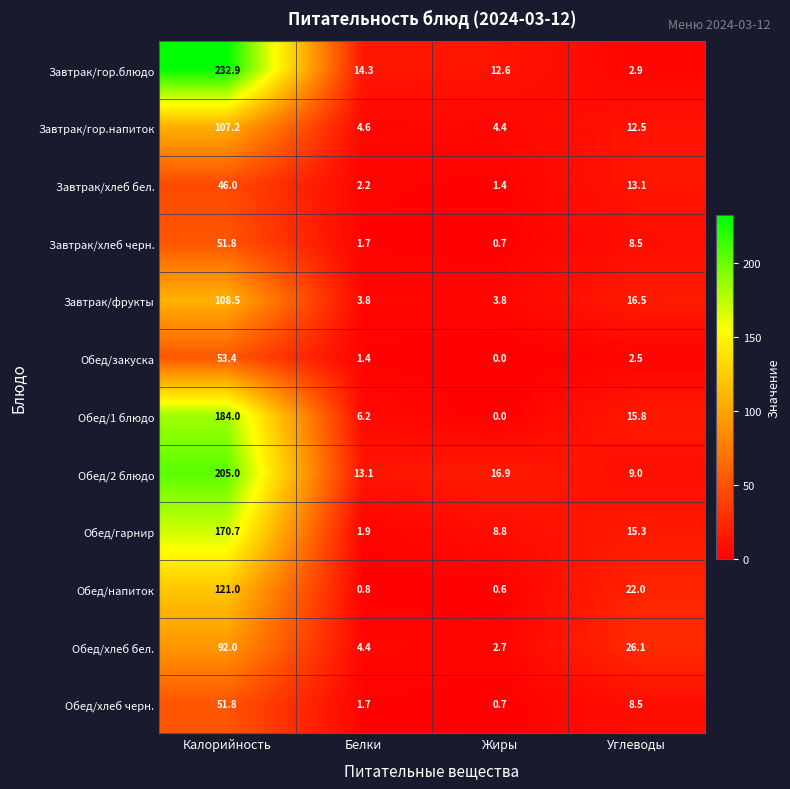

True or false: Завтрак/гор.блюдо has a value of 4.8 at Углеводы.

False